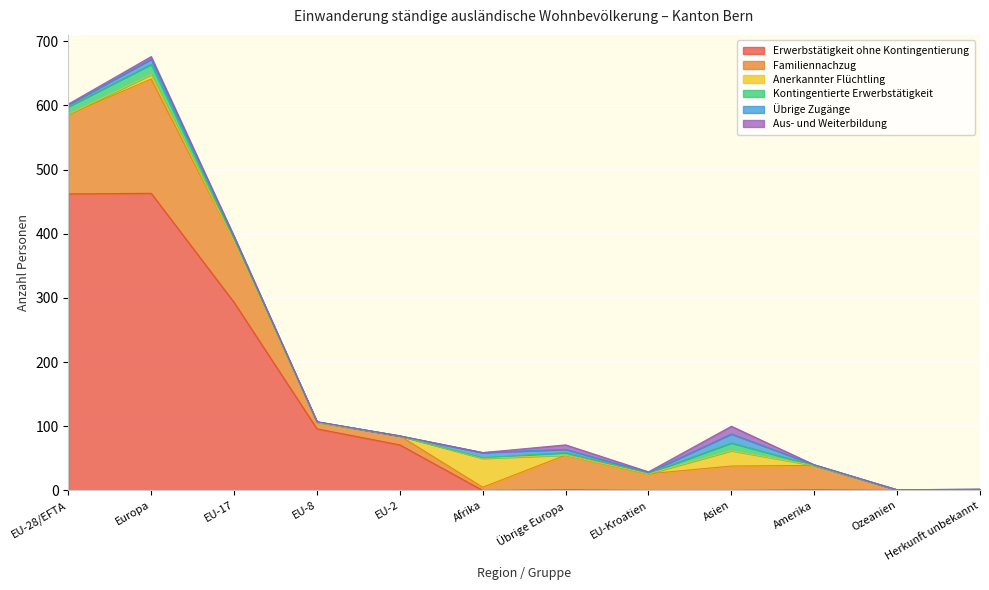

Reading left to right, extract all data points from this chart.

Erwerbstätigkeit ohne Kontingentierung: EU-28/EFTA=462	Europa=463	EU-17=293	EU-8=96	EU-2=71	Afrika=0	Übrige Europa=1	EU-Kroatien=0	Asien=0	Amerika=1	Ozeanien=0	Herkunft unbekannt=0
Familiennachzug: EU-28/EFTA=124	Europa=178	EU-17=95	EU-8=10	EU-2=14	Afrika=5	Übrige Europa=54	EU-Kroatien=26	Asien=38	Amerika=38	Ozeanien=1	Herkunft unbekannt=0
Anerkannter Flüchtling: EU-28/EFTA=0	Europa=7	EU-17=0	EU-8=0	EU-2=0	Afrika=45	Übrige Europa=0	EU-Kroatien=0	Asien=24	Amerika=0	Ozeanien=0	Herkunft unbekannt=1
Kontingentierte Erwerbstätigkeit: EU-28/EFTA=12	Europa=16	EU-17=4	EU-8=1	EU-2=0	Afrika=1	Übrige Europa=4	EU-Kroatien=1	Asien=12	Amerika=0	Ozeanien=0	Herkunft unbekannt=0
Übrige Zugänge: EU-28/EFTA=3	Europa=8	EU-17=3	EU-8=0	EU-2=0	Afrika=8	Übrige Europa=5	EU-Kroatien=1	Asien=14	Amerika=1	Ozeanien=0	Herkunft unbekannt=1
Aus- und Weiterbildung: EU-28/EFTA=1	Europa=4	EU-17=1	EU-8=0	EU-2=0	Afrika=0	Übrige Europa=7	EU-Kroatien=1	Asien=12	Amerika=0	Ozeanien=0	Herkunft unbekannt=0